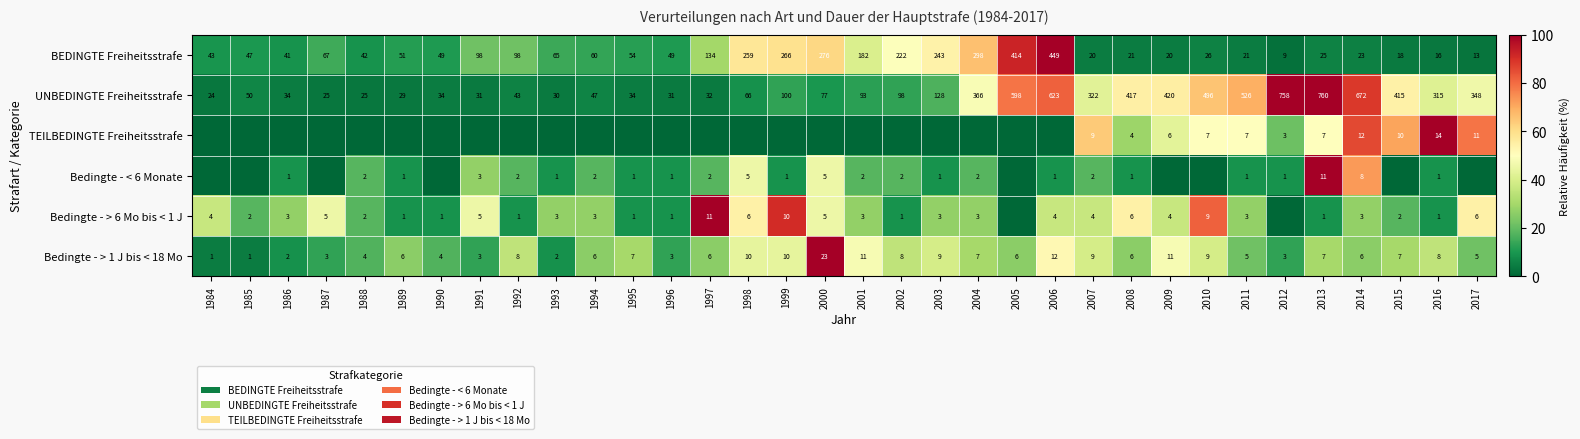

What is the difference between the maximum and minimum values in the UNBEDINGTE Freiheitsstrafe series?

736